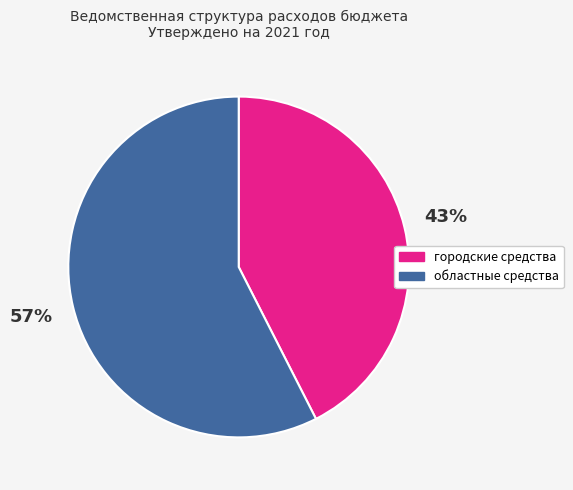

To the nearest percent, what is the average slice percentage?

50%